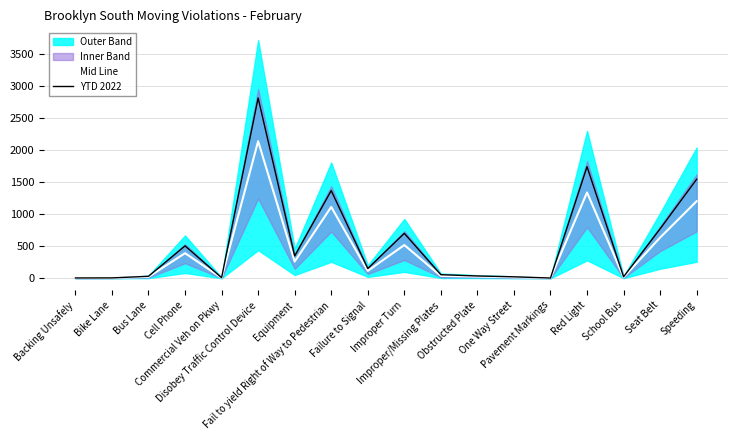

What is the highest value of the YTD 2022 series?

2810.0